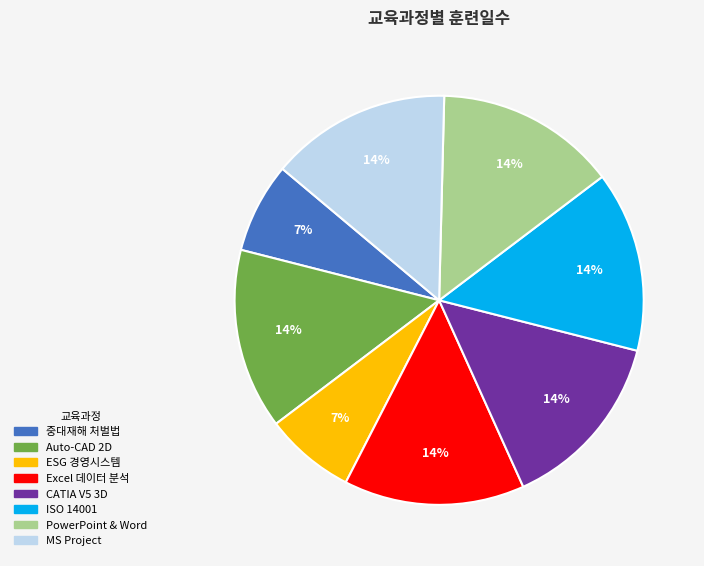

Does any single category account for the majority?

No